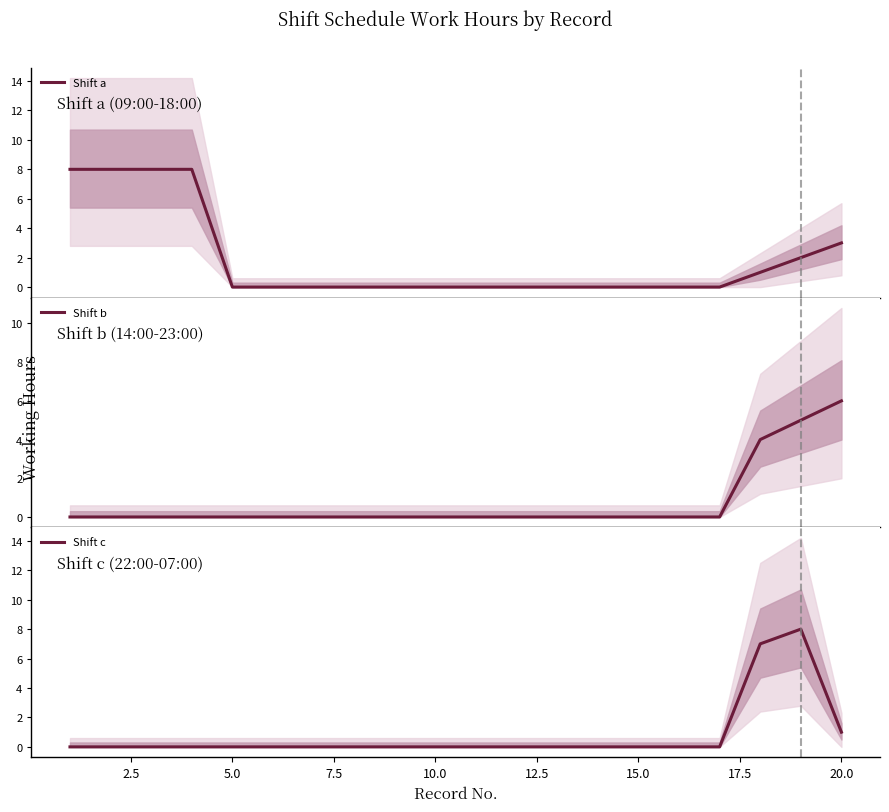

How many values in Shift c are above zero?

3